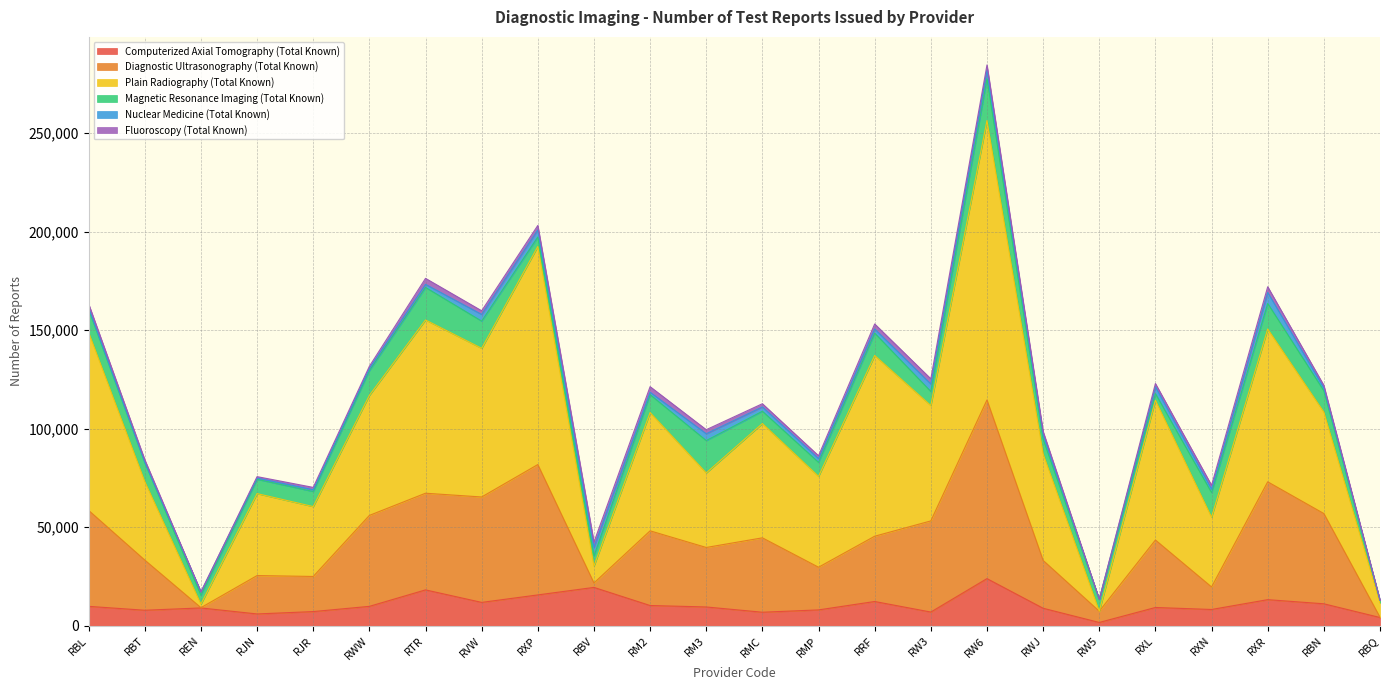

What position from the left is RBT?

2